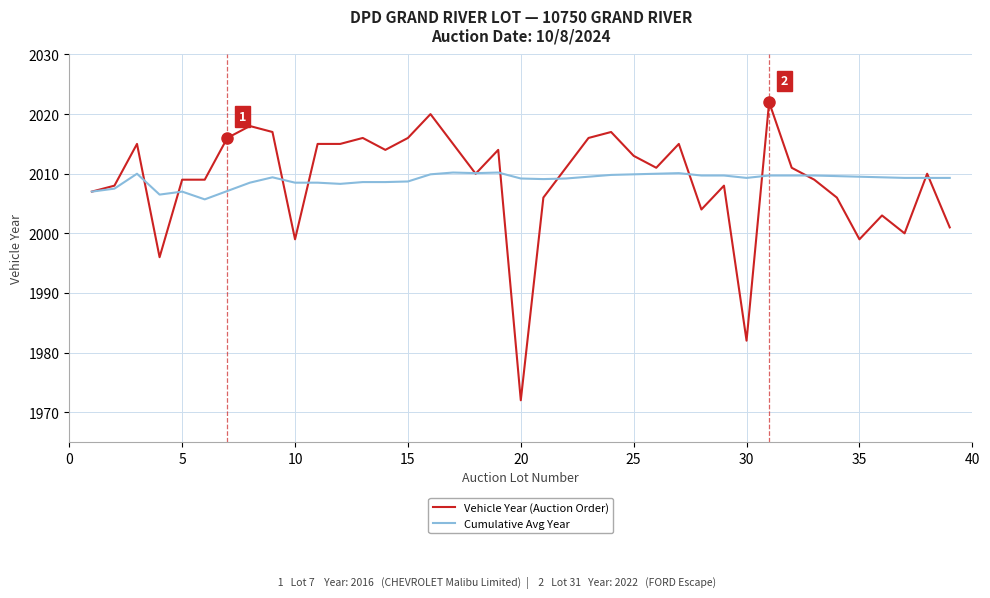

List the series in order of their peak value, highest first.

Vehicle Year (Auction Order), Cumulative Avg Year